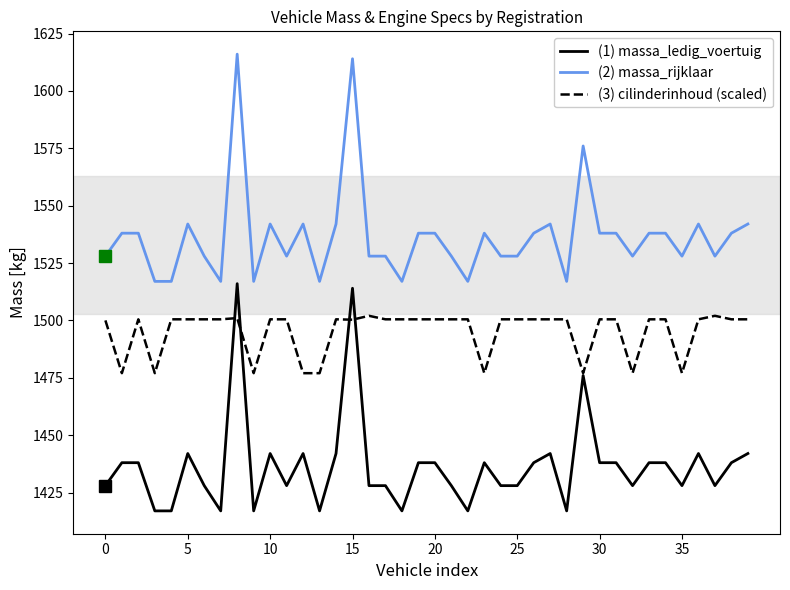

True or false: (1) massa_ledig_voertuig and (2) massa_rijklaar intersect in this chart.

False